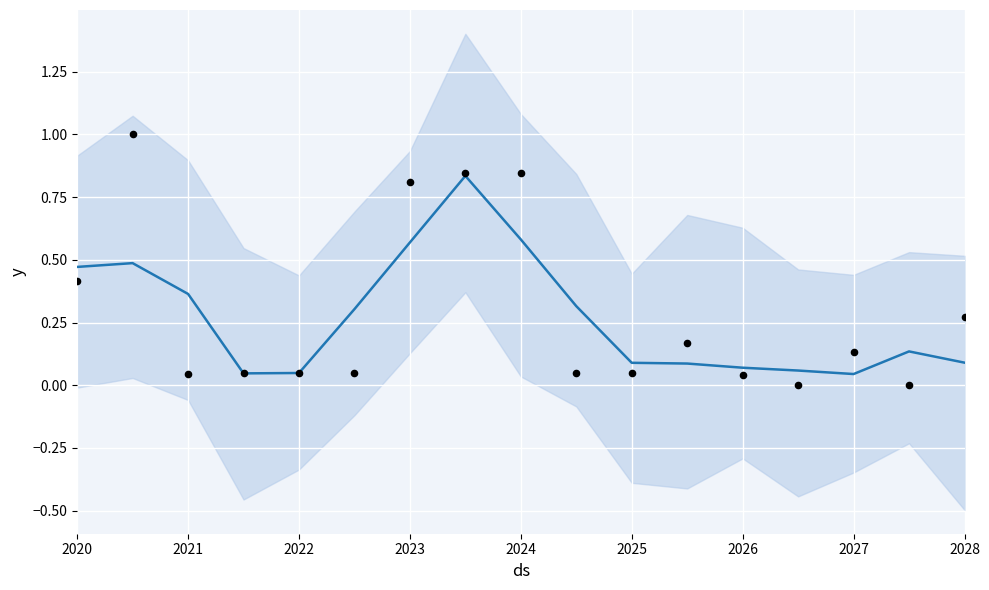

Between 2021 and 2025, which is larger?

2021